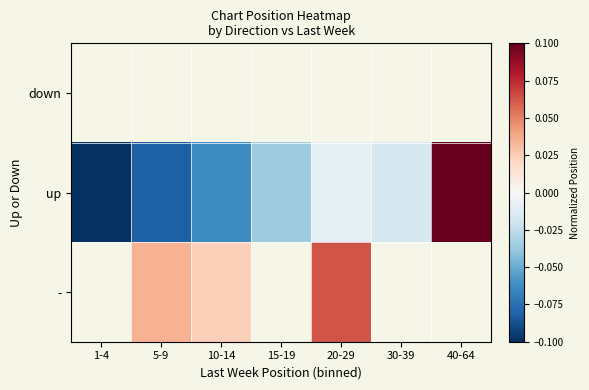

The up series shows -0.0 at 5-9. True or false?

False